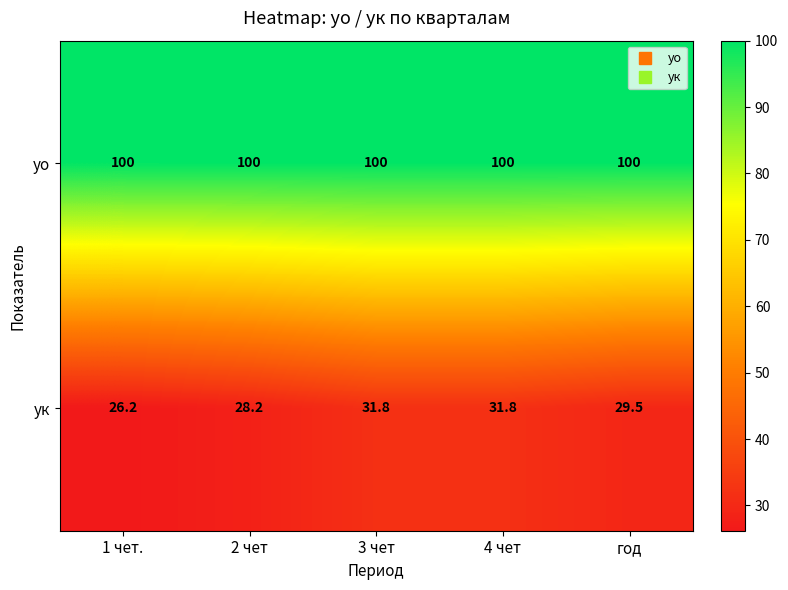

Where is ук nearest to the value 29?

год